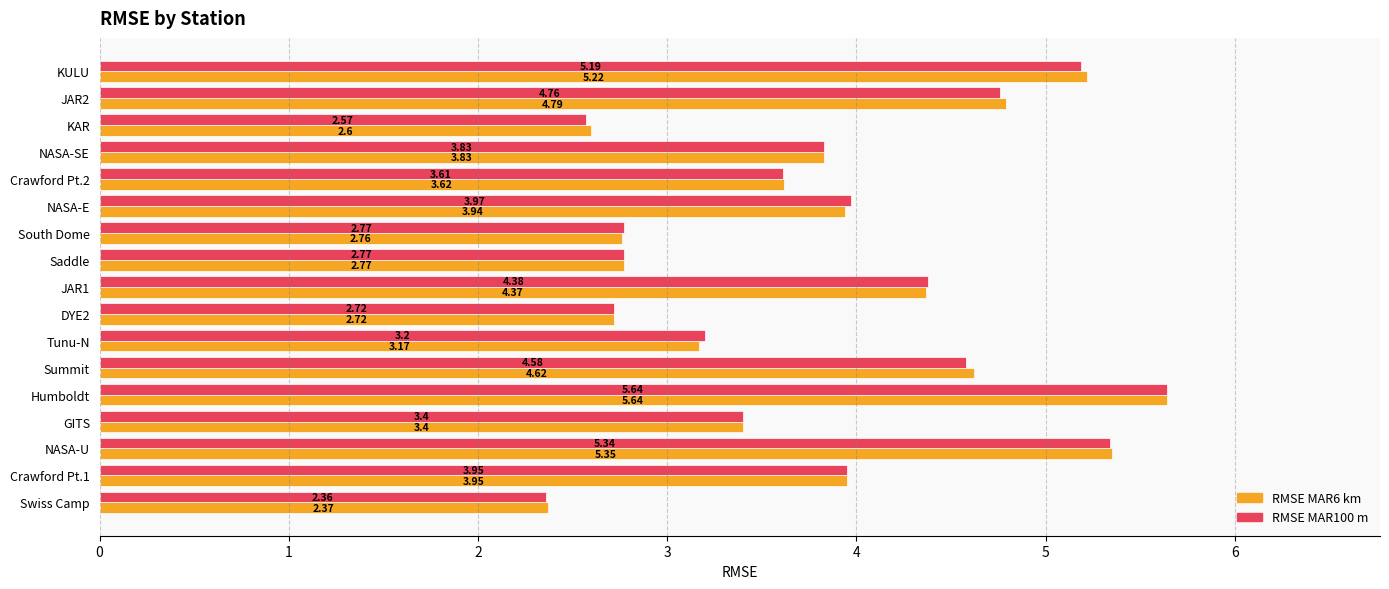

At which label does RMSE MAR100 m reach its minimum?

Swiss Camp